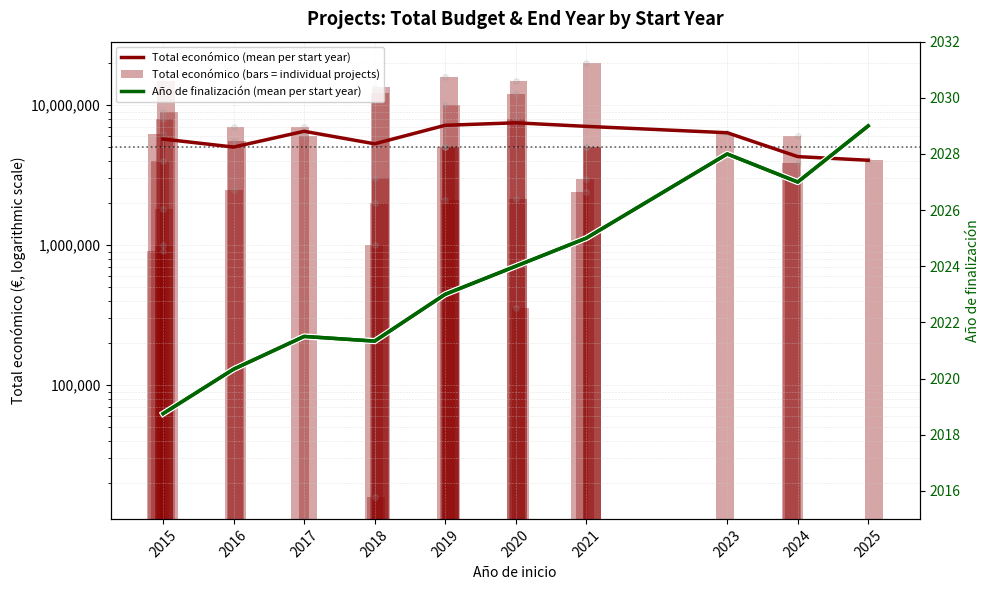

What is the minimum value shown in the chart?

15827